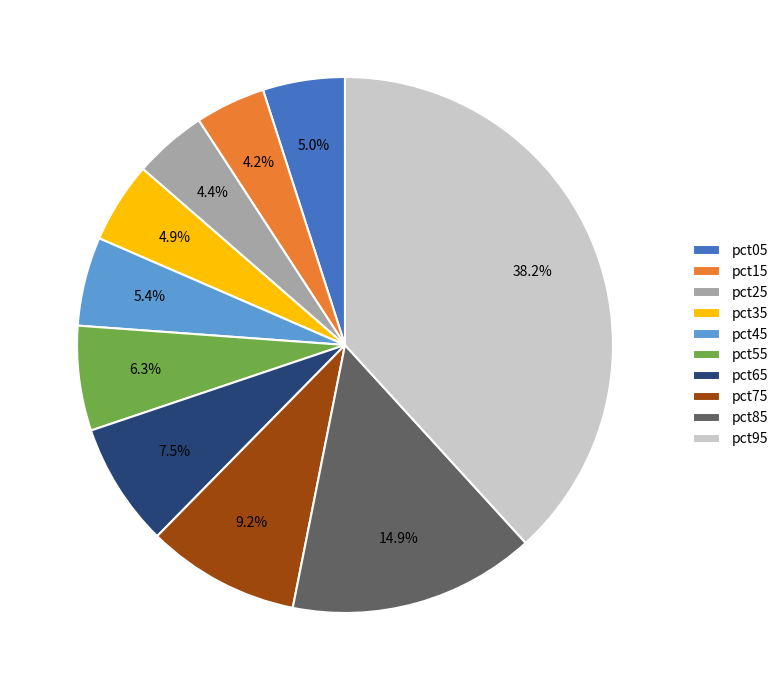

Between pct95 and pct35, which is larger?

pct95